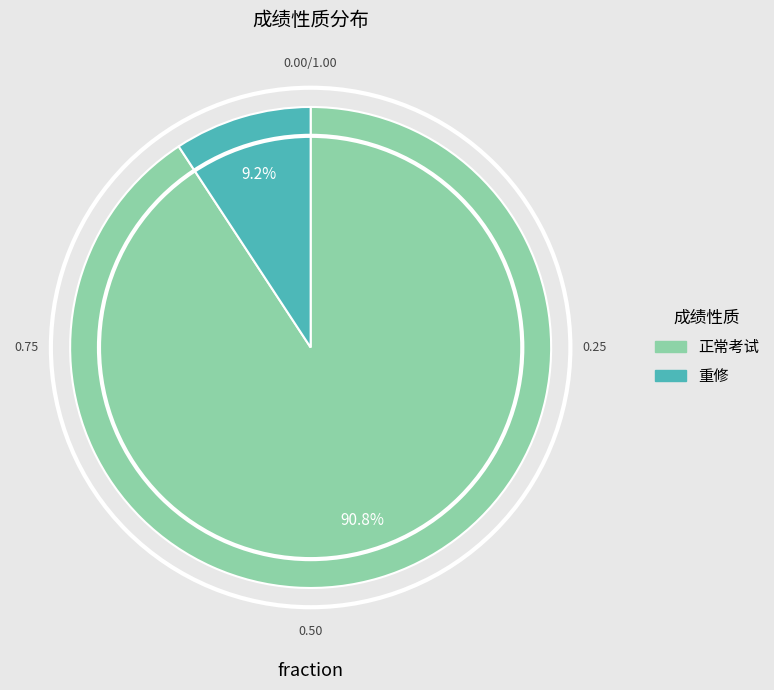

What is the total percentage of 正常考试 and 重修?

100.0%